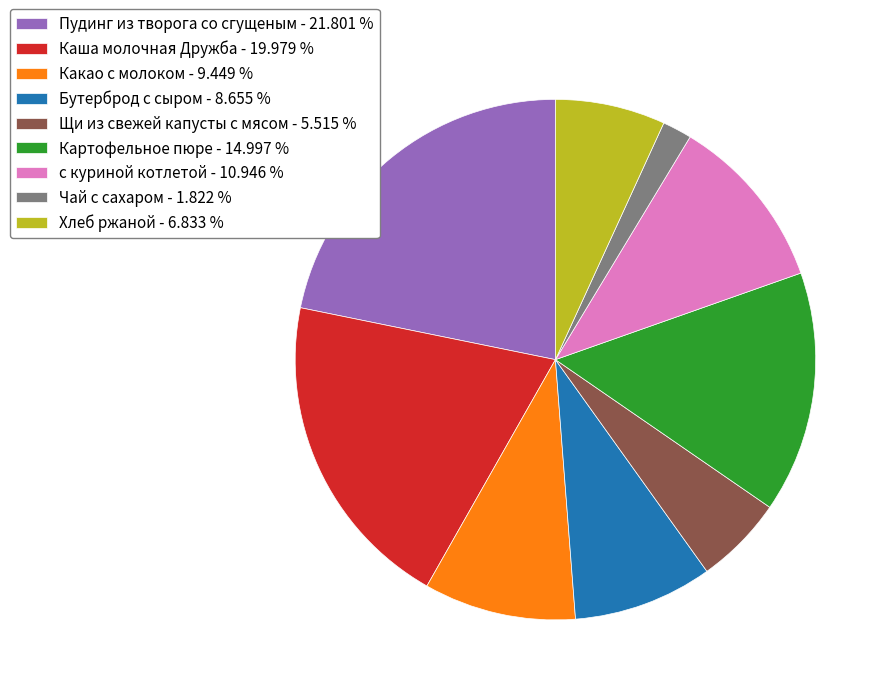

Which slice is the smallest?

Чай с сахаром